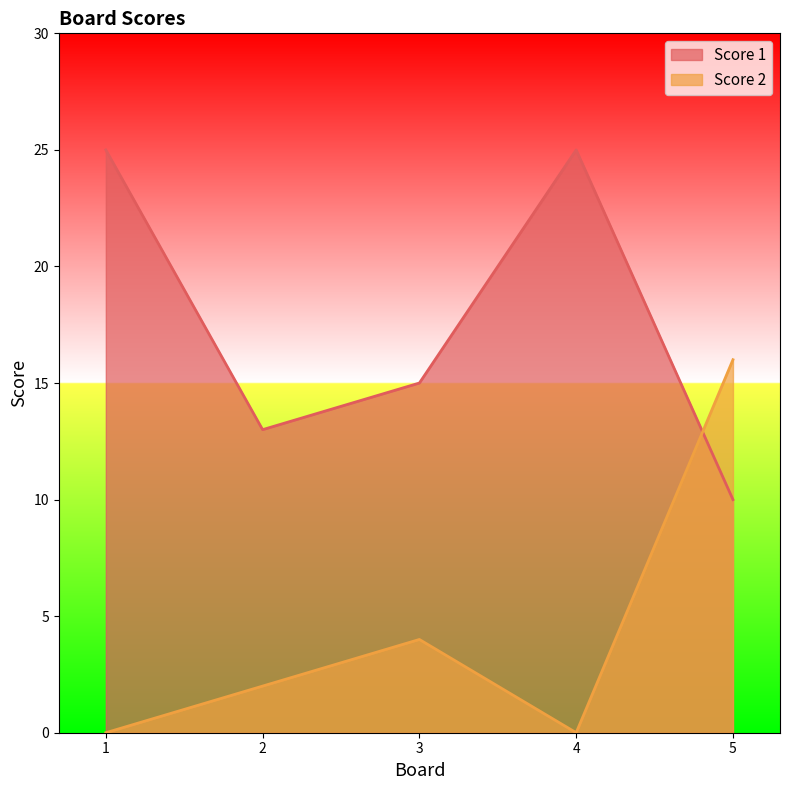

At which category does Score 2 reach its first local peak?

3